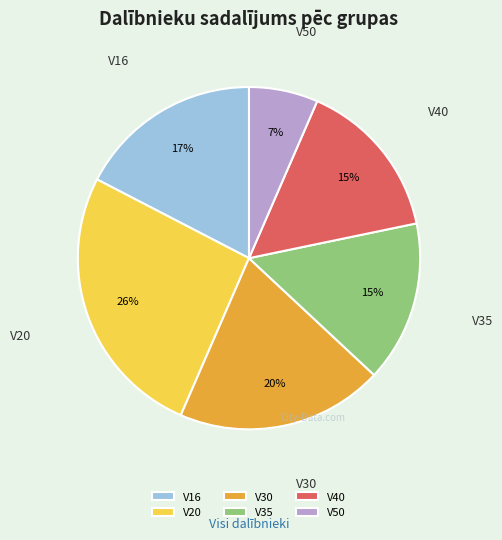

To the nearest percent, what is the combined percentage of V35 and V40?

30%